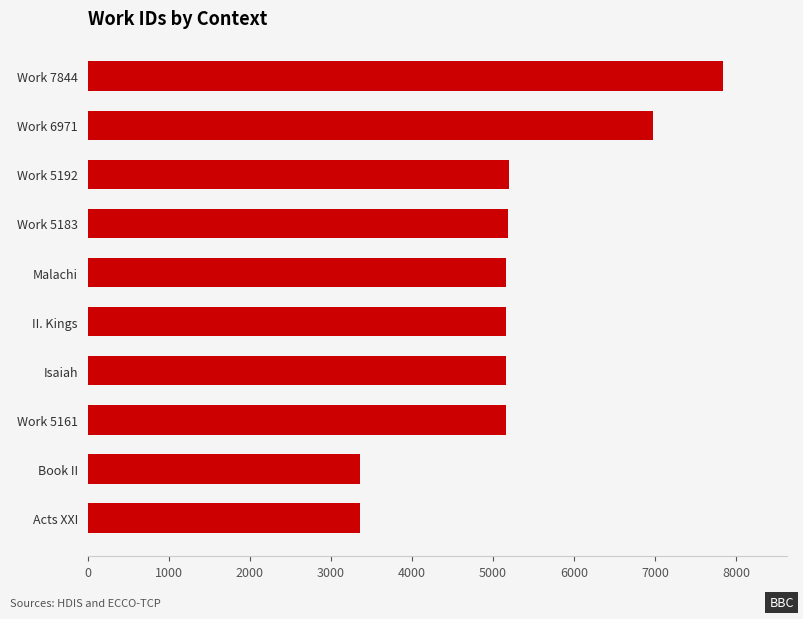

What is the difference between the maximum and minimum values?

4490